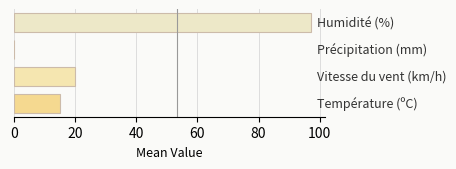

What is the greatest value displayed?

97.0